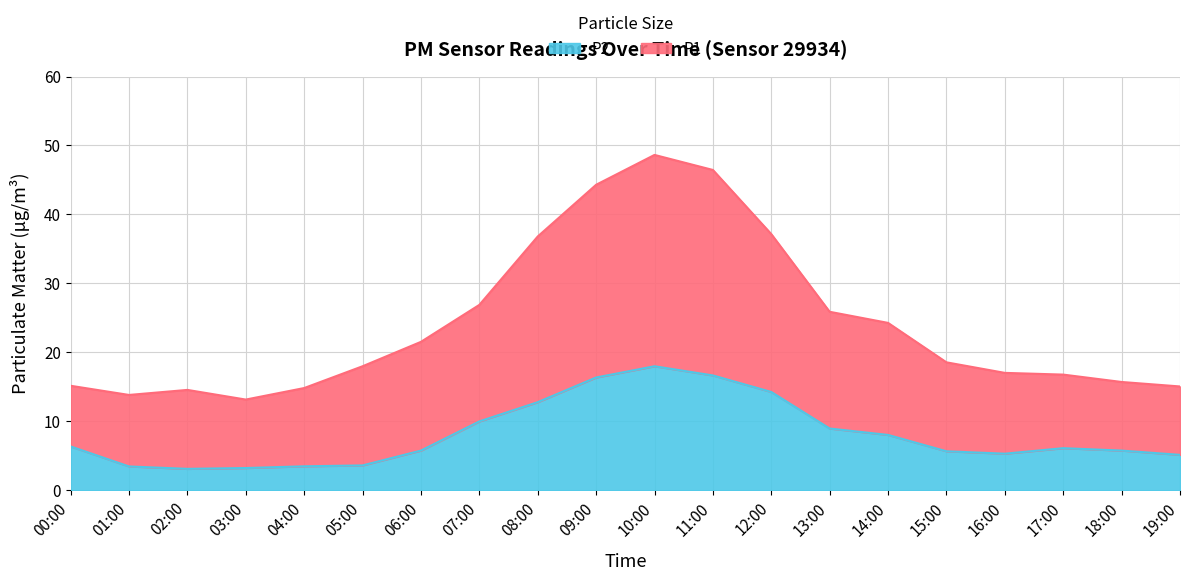

How many values in the P2 series exceed 6?

10